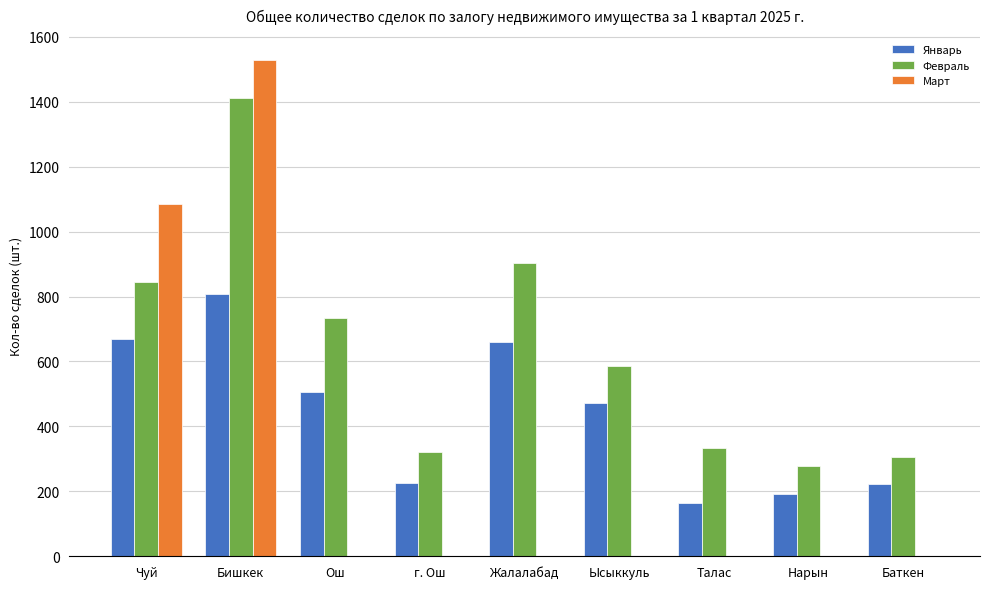

Read the Январь value at Бишкек.

809